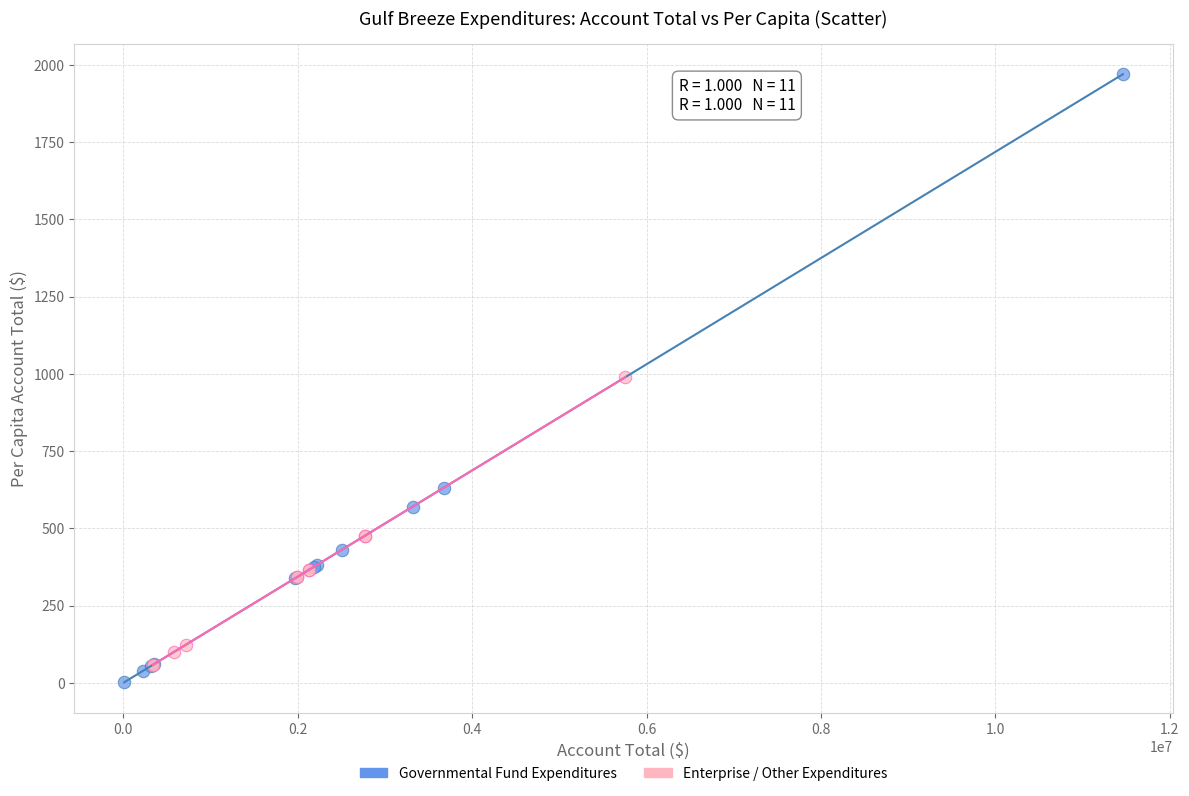

What are all the series names shown in the legend?

Governmental Fund Expenditures, Enterprise / Other Expenditures